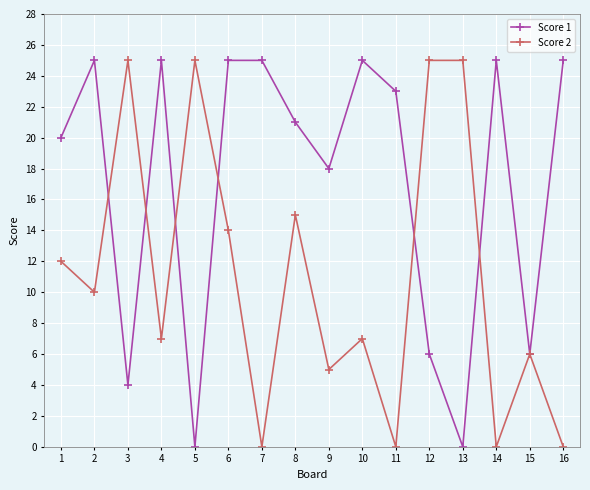

How many categories are shown in the chart?

16